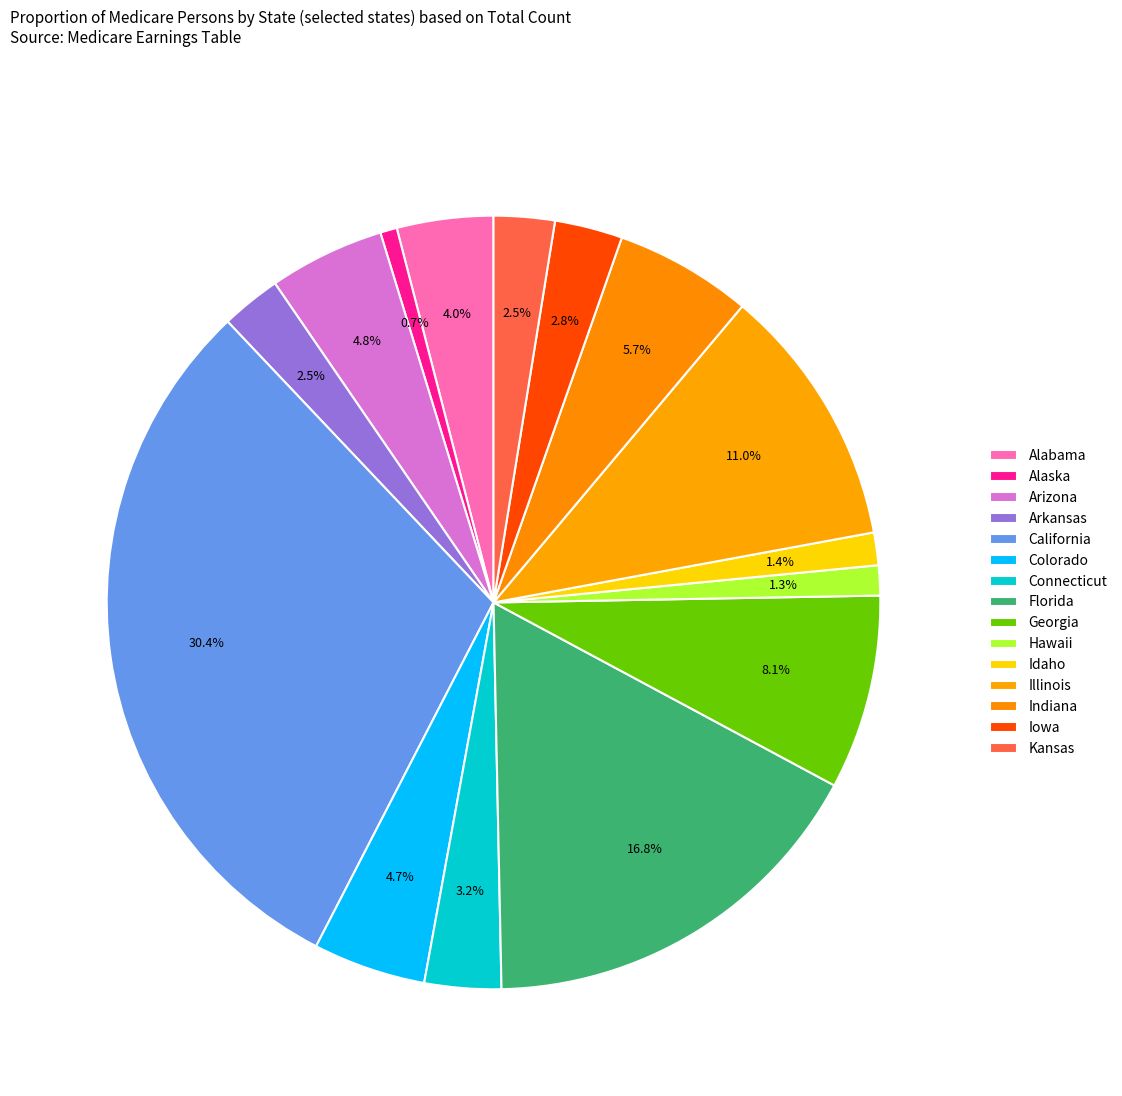

Approximately how many times larger is the value at Idaho compared to Iowa?

0.5